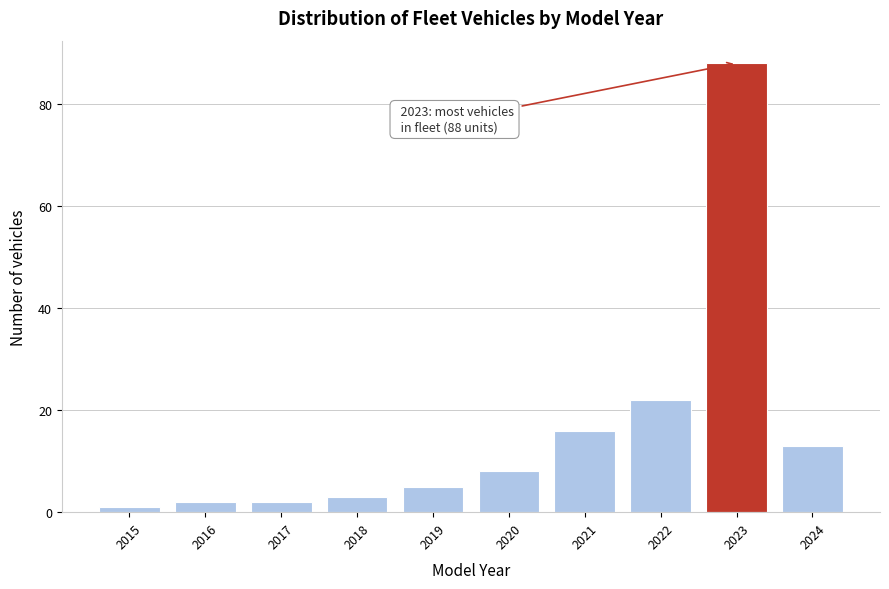

Reading left to right, what are all the values shown in this chart?

1	2	2	3	5	8	16	22	88	13